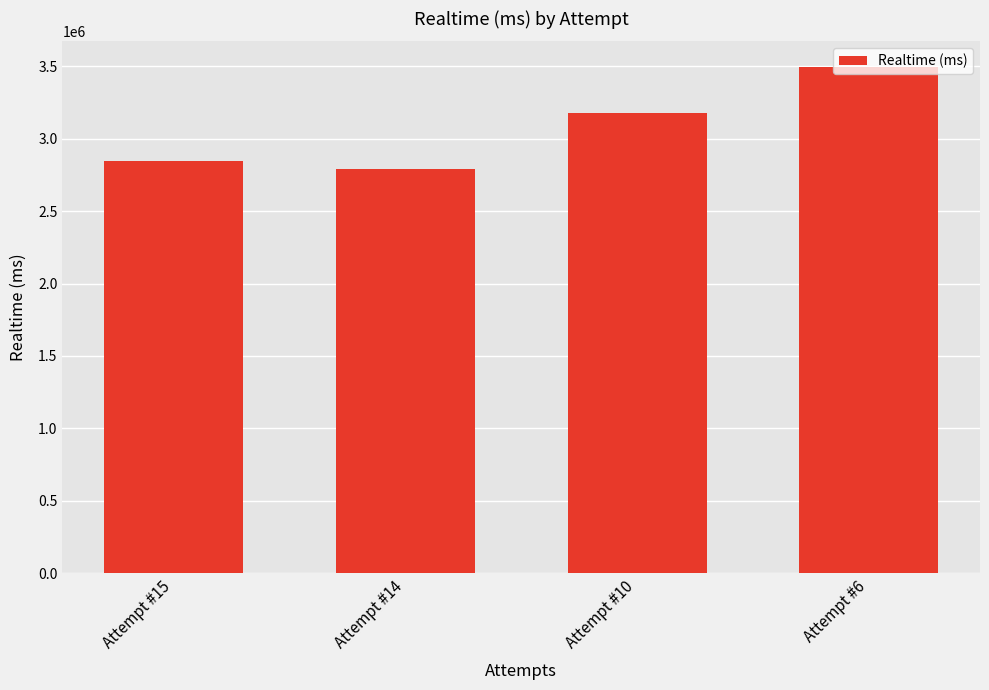

The chart shows a value of 2846532 at Attempt #15. True or false?

True